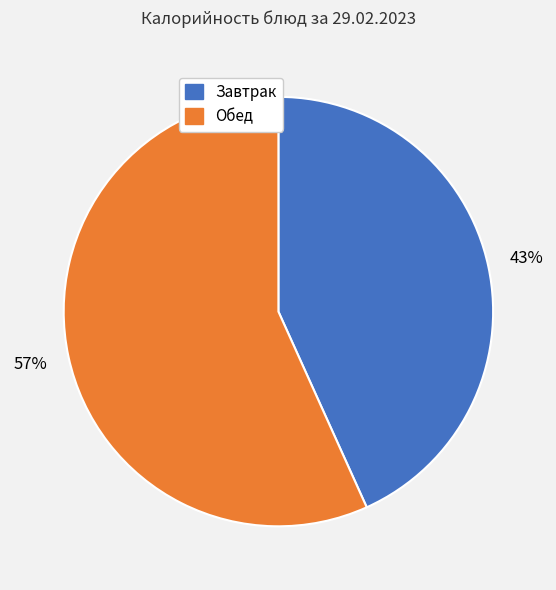

To the nearest percent, what is the average slice percentage?

50%